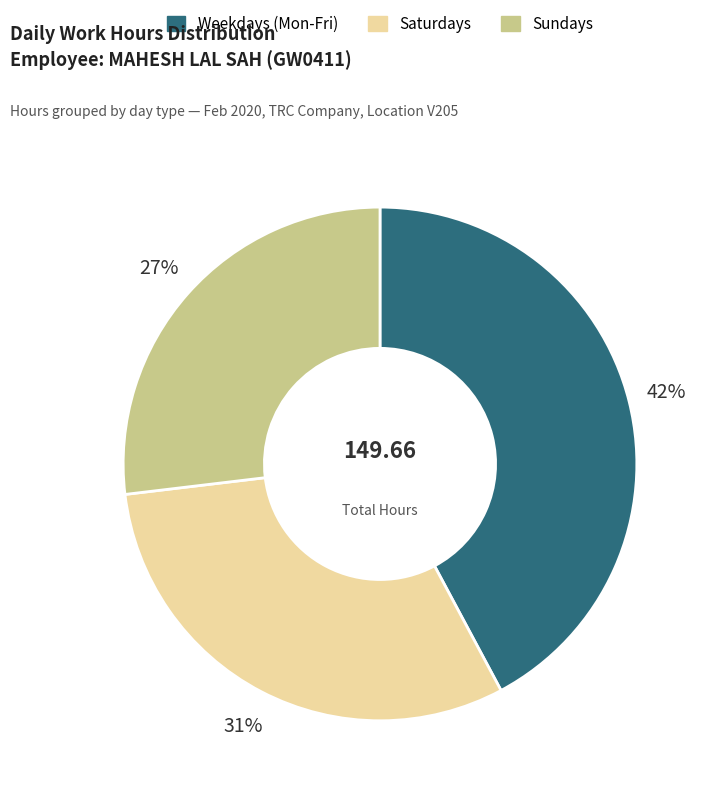

To the nearest percent, what is the difference between the largest and smallest slice percentages?

15%